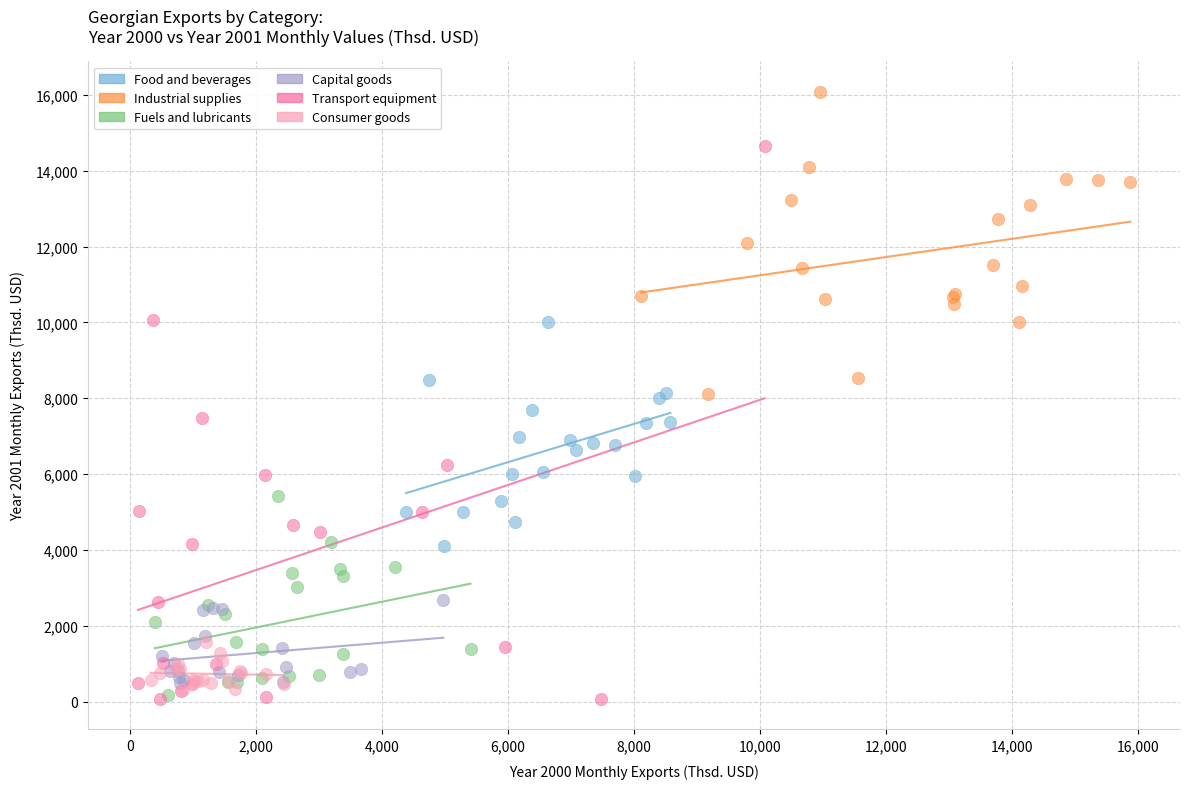

Which series has the widest spread of Y values?

Transport equipment